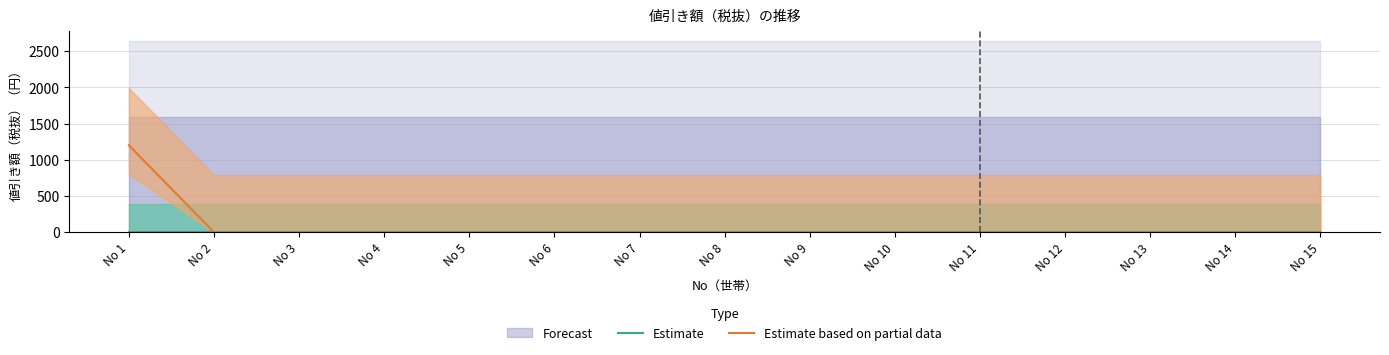

True or false: Estimate has a value of 0 at No 9.

True